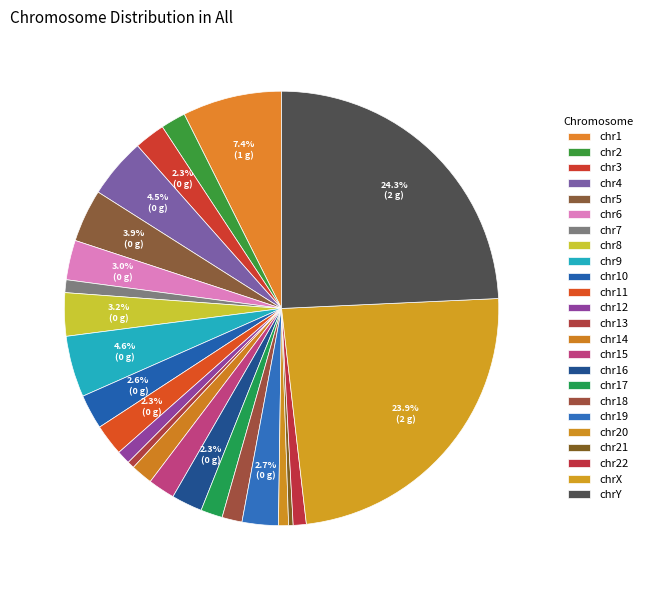

To the nearest percent, what is the difference between the largest and smallest slice percentages?

24%